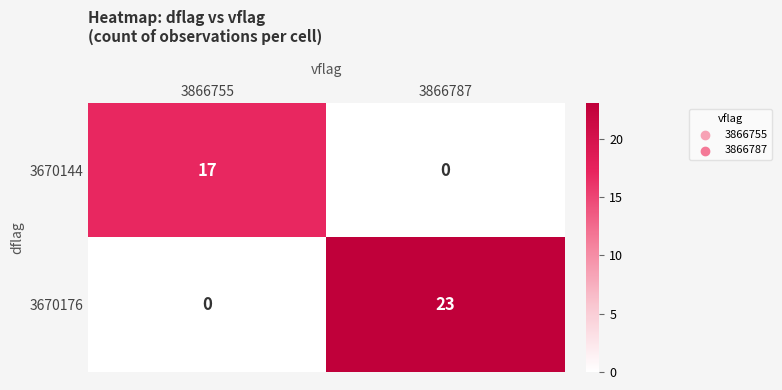

What is the average value of the 3670176 series?

12